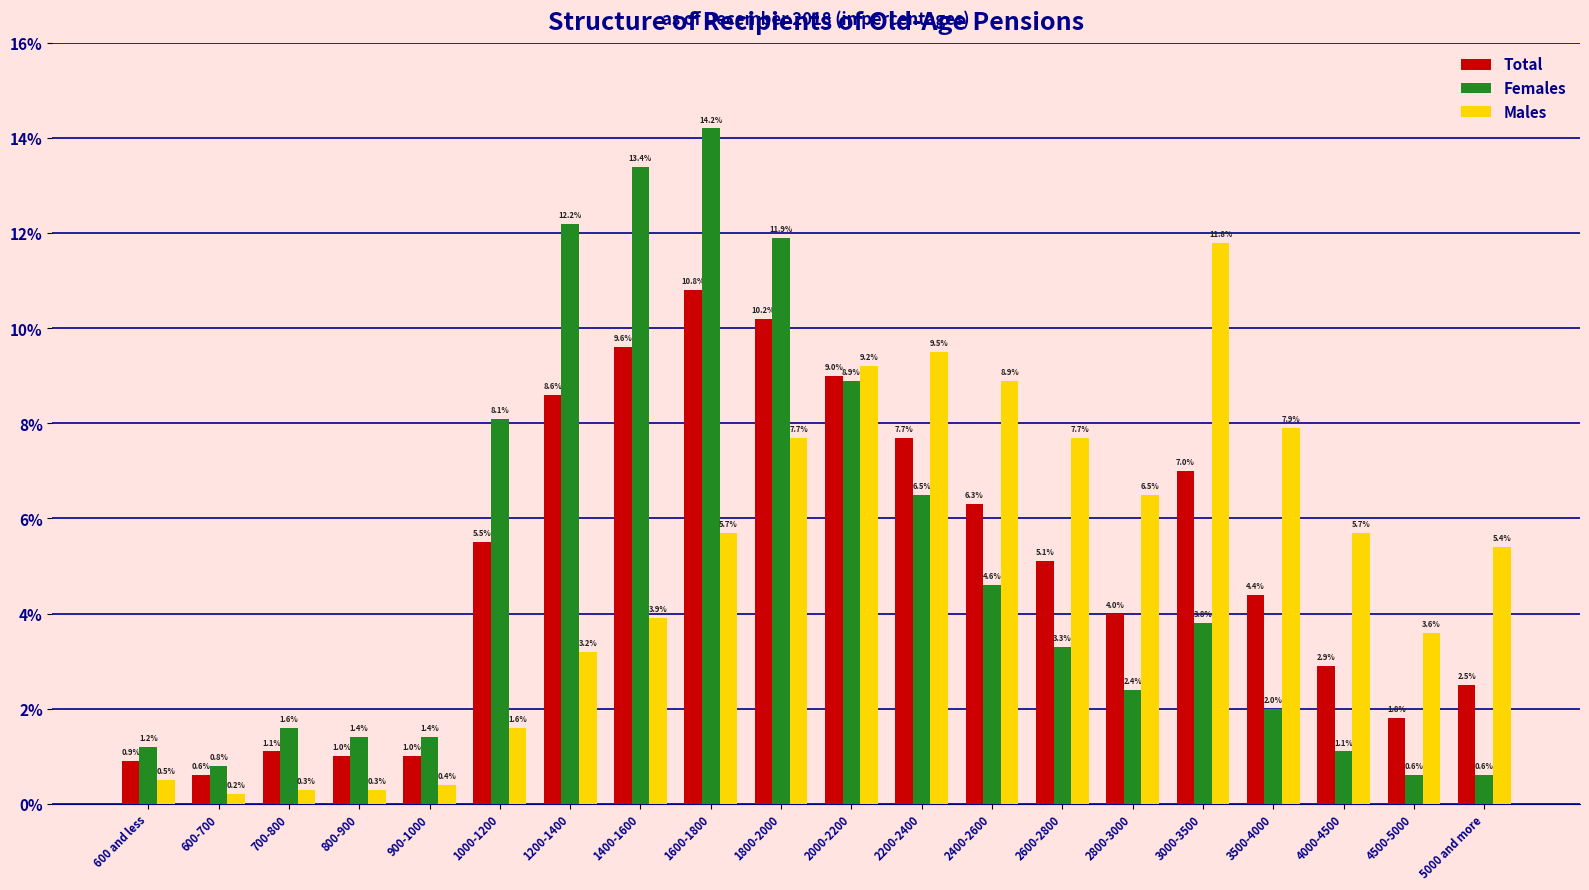

At how many categories does at least one series exceed 6?

12